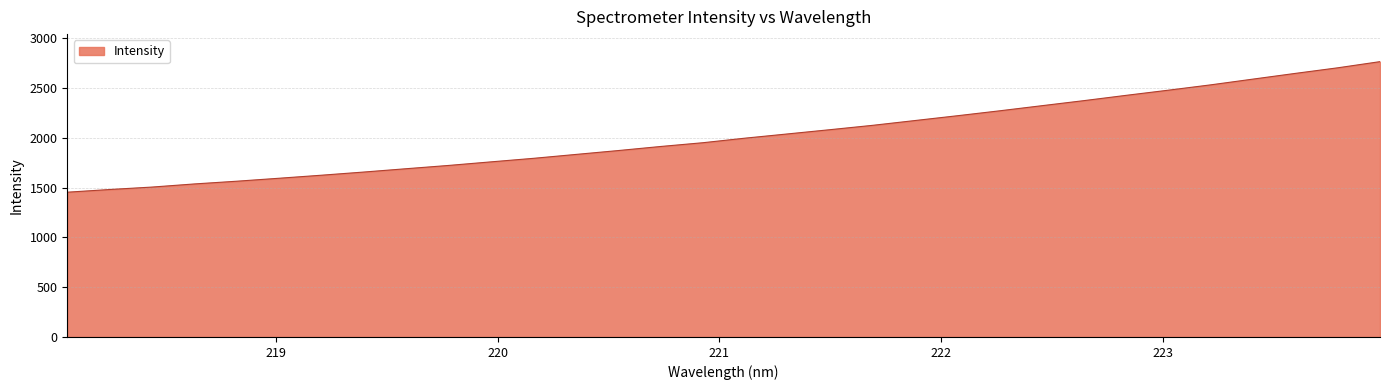

What is the smallest value displayed?

1454.2